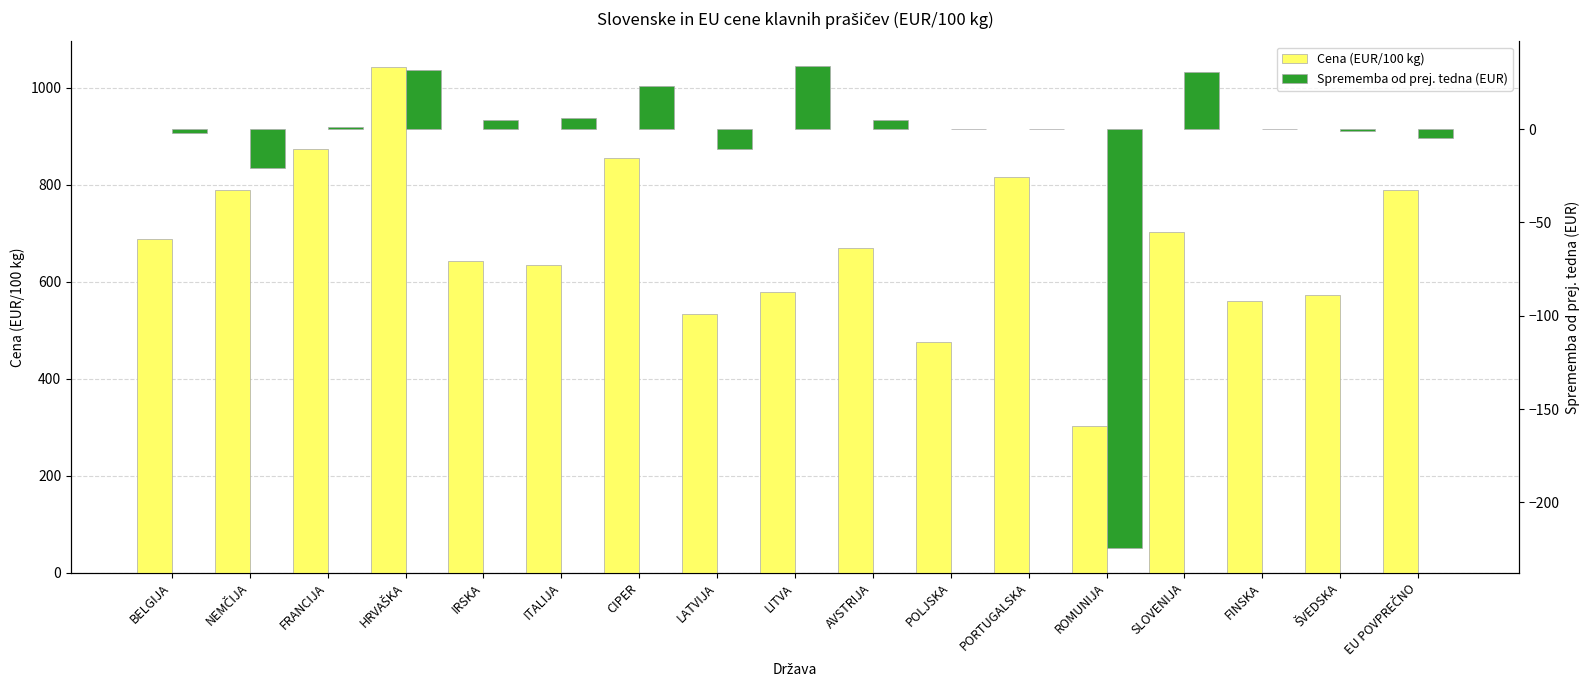

What is the smallest value displayed?

-224.7